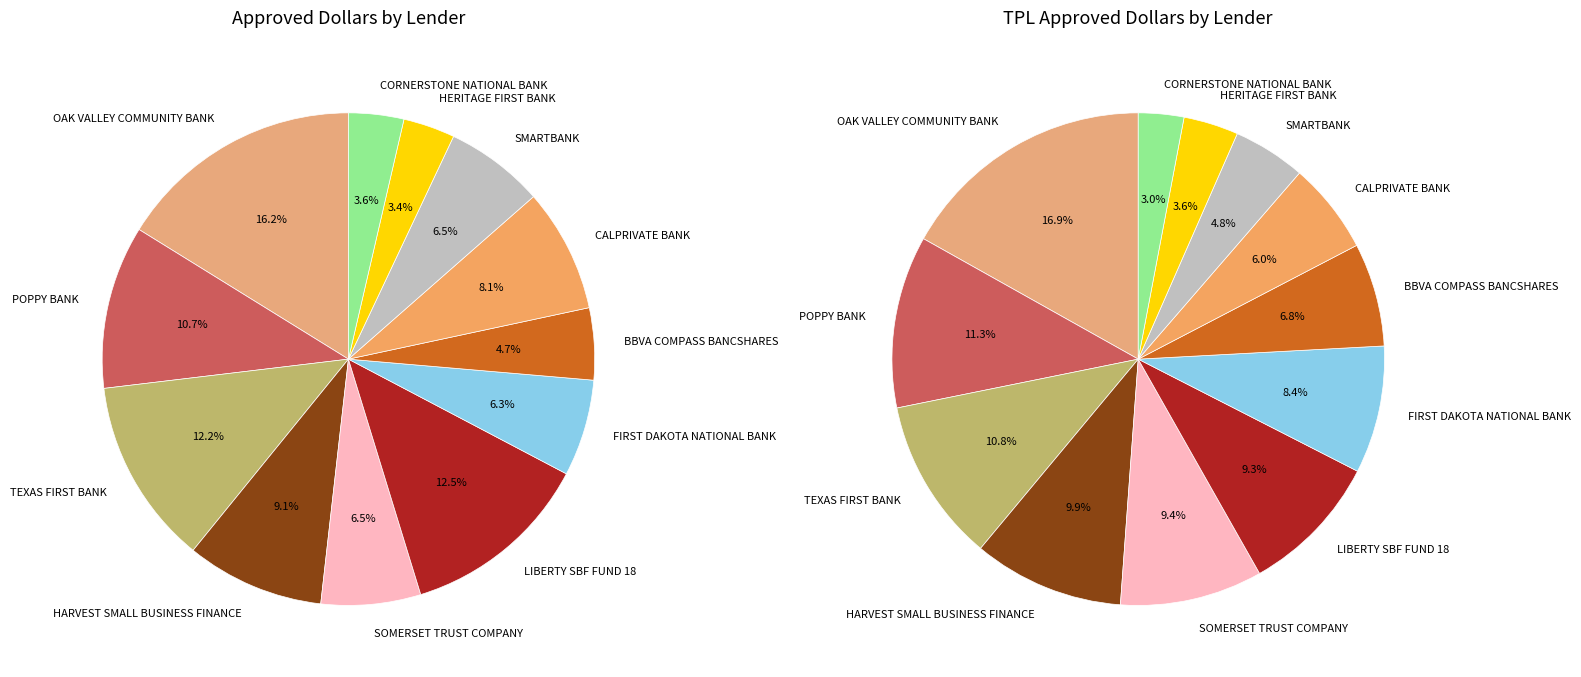

Which category has the biggest portion of the pie?

OAK VALLEY COMMUNITY BANK